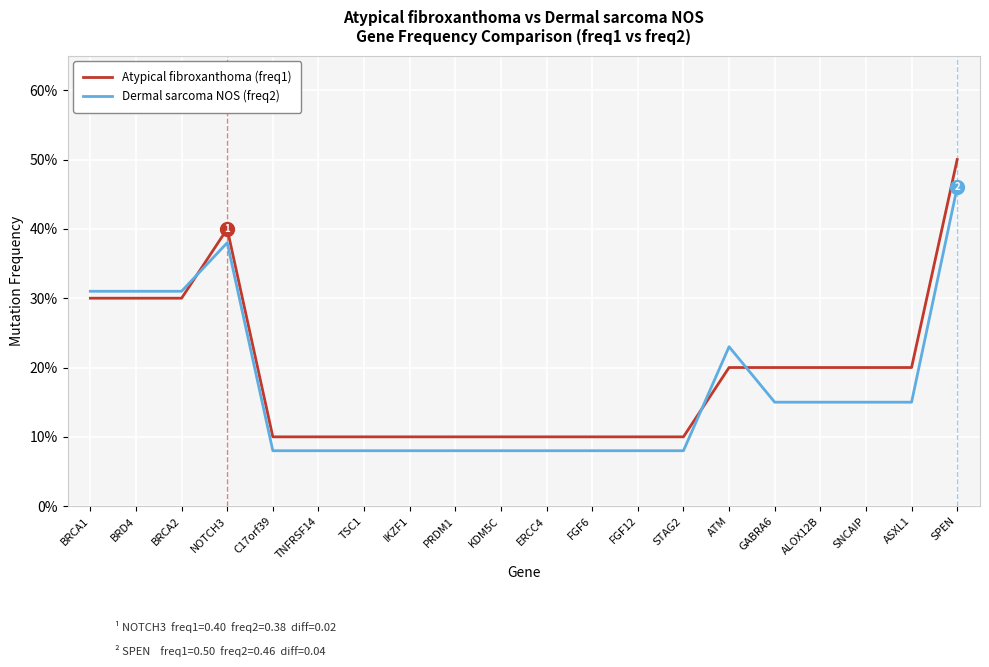

Which series changed the most between FGF12 and SPEN?

Atypical fibroxanthoma (freq1)